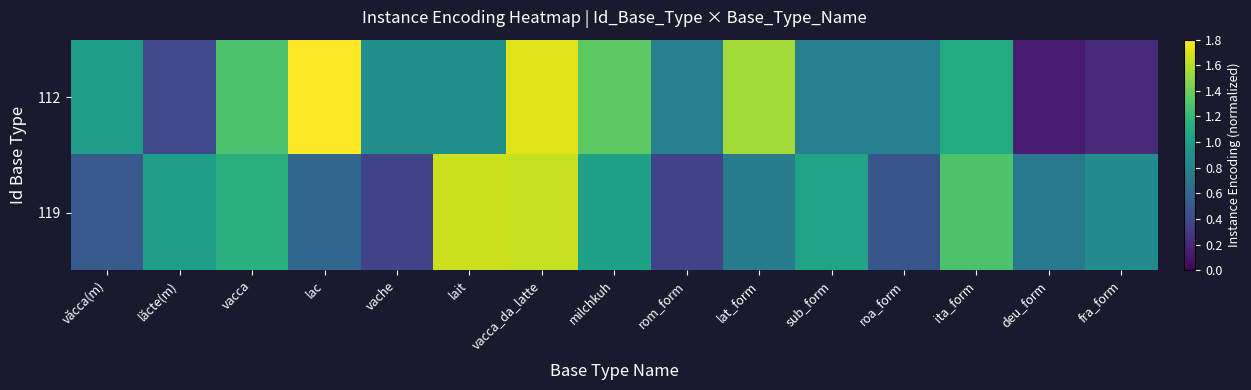

Rank the series by their average value, from lowest to highest.

119, 112